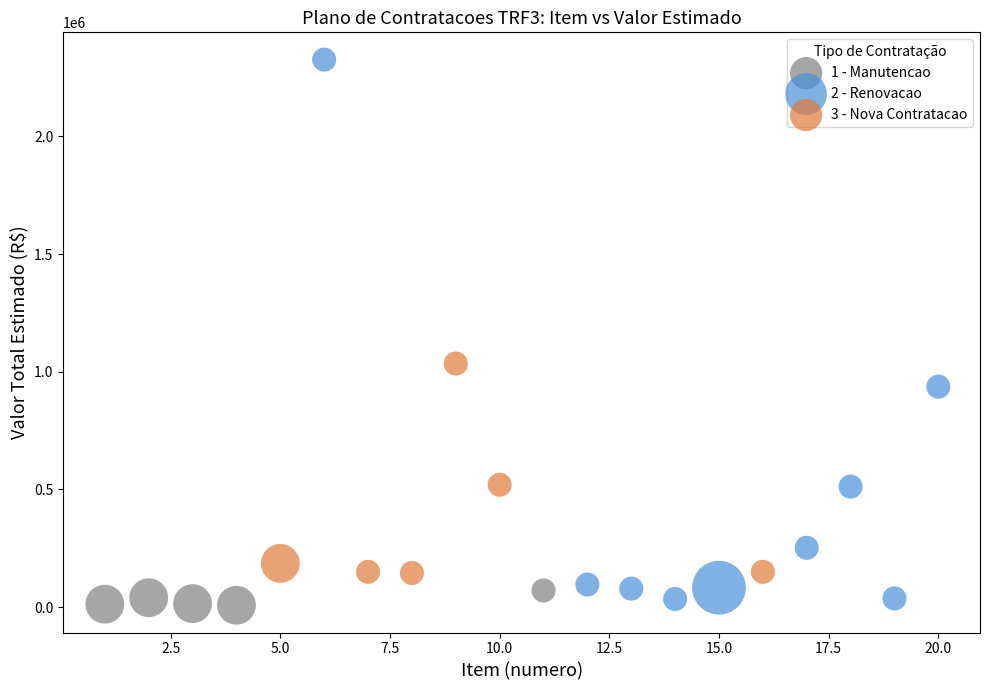

Which series contains the lowest Y value?

1 - Manutencao